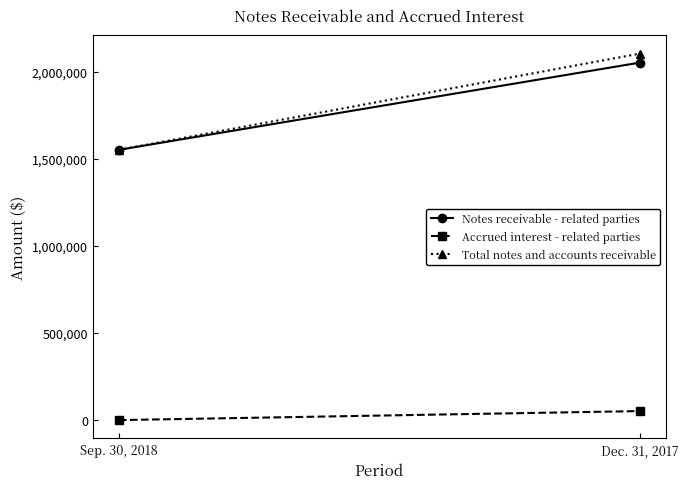

At how many categories does at least one series exceed 2029838?

1